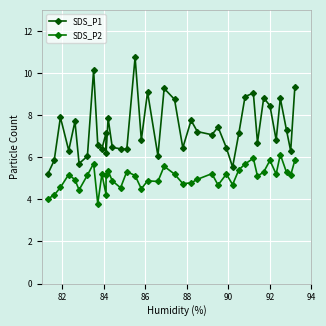

How many interior local peaks does the SDS_P2 series have?

12